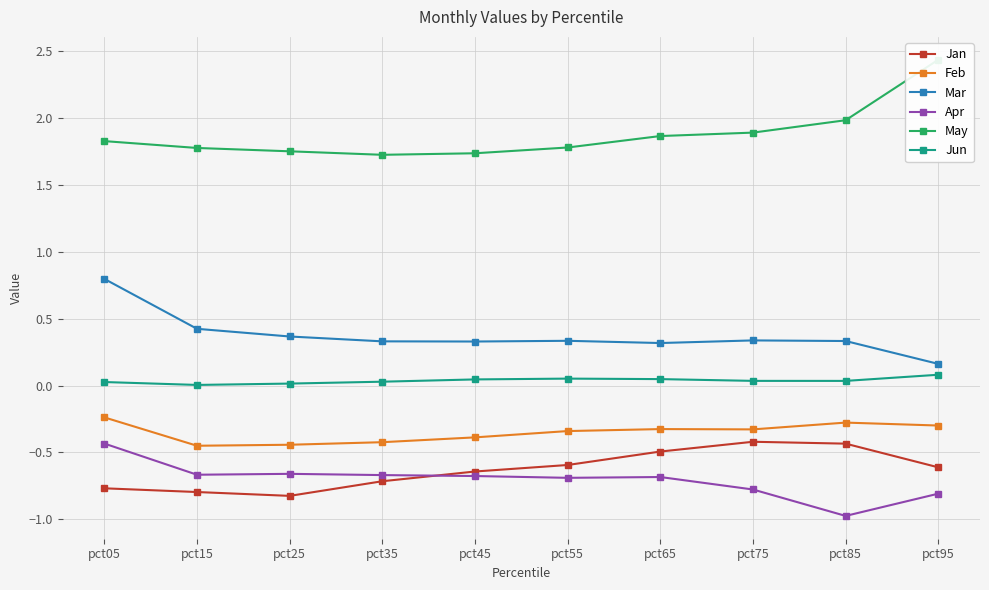

At how many categories does at least one series exceed 0?

10